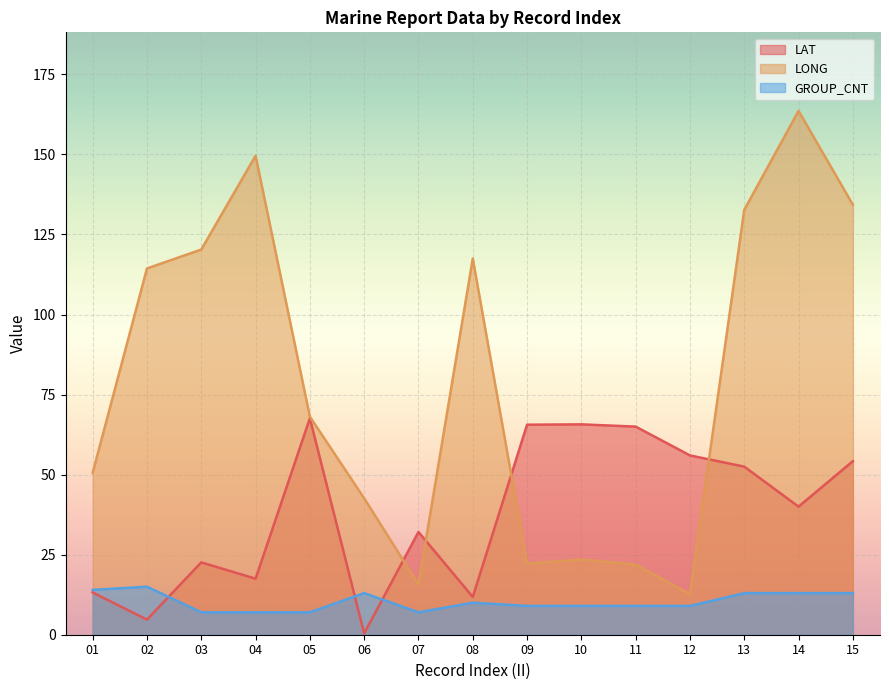

What is the average value of the LONG series?

79.3